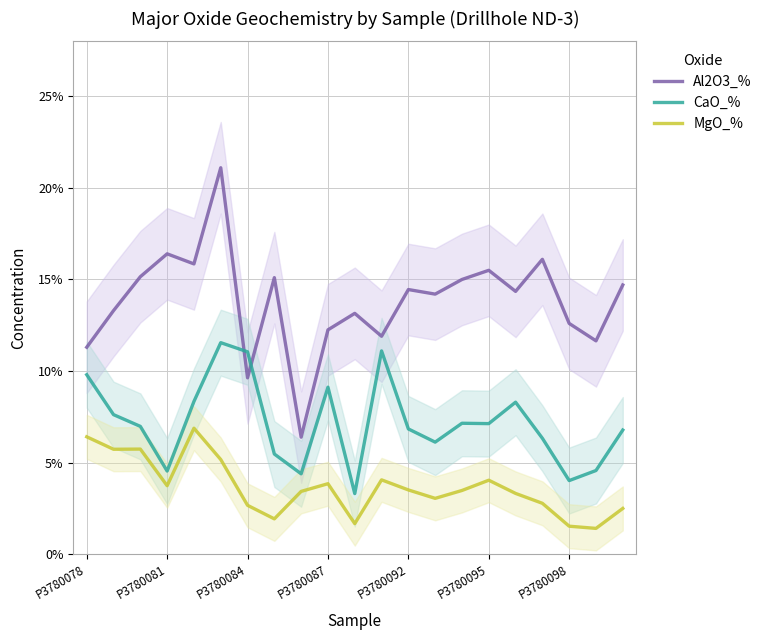

Reading right to left, extract all data points from this chart.

Al2O3_%: 14.7	11.7	12.6	16.1	14.3	15.5	15.0	14.2	14.4	11.9	13.2	12.2	6.4	15.1	9.6	21.1	15.8	16.4	15.2	13.3	11.3
CaO_%: 6.8	4.6	4.0	6.3	8.3	7.1	7.2	6.1	6.8	11.1	3.3	9.1	4.4	5.5	11.1	11.6	8.3	4.5	7.0	7.6	9.8
MgO_%: 2.5	1.4	1.5	2.8	3.3	4.0	3.5	3.0	3.5	4.1	1.7	3.9	3.4	1.9	2.7	5.2	6.9	3.7	5.7	5.7	6.4